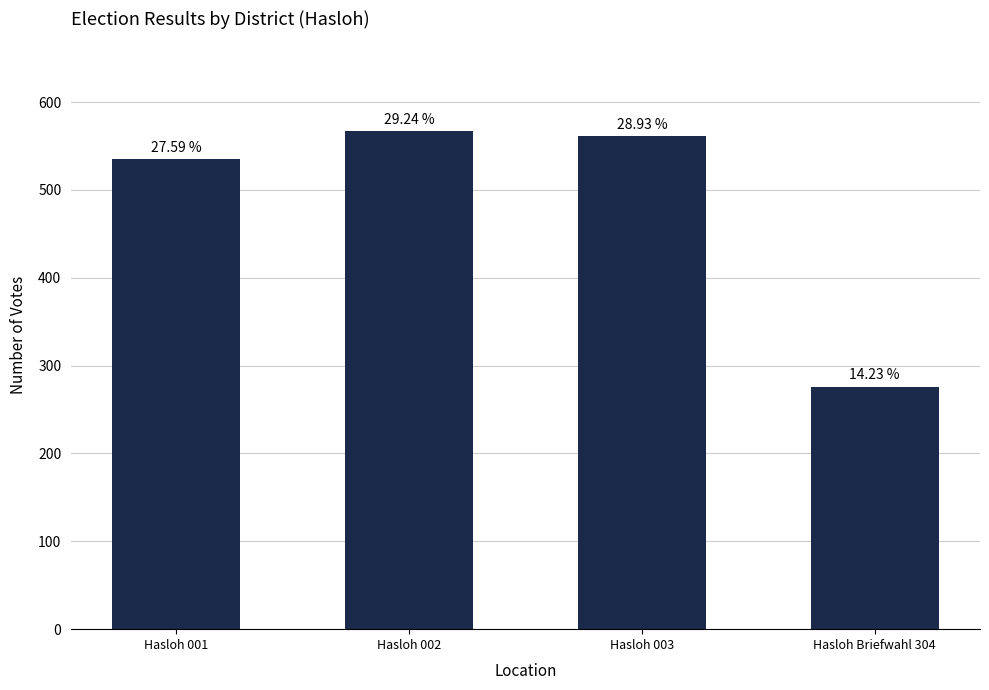

Does the chart contain any negative values?

No